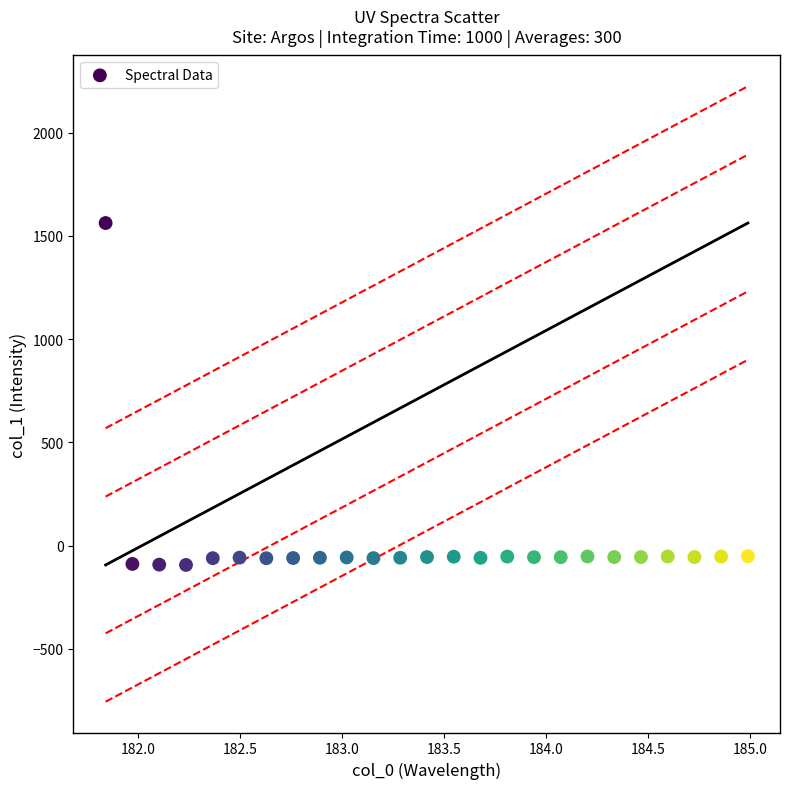

What is the range of Y values (max minus min)?

1656.6